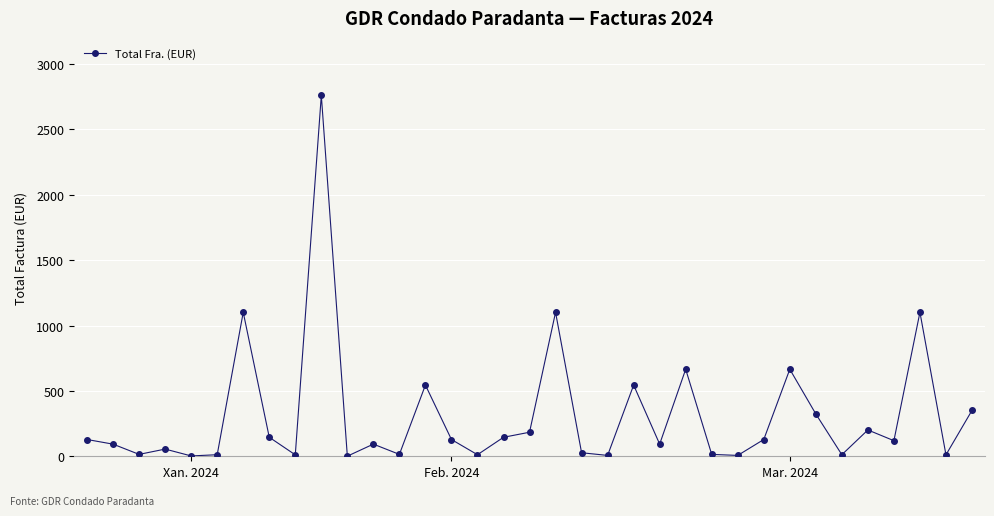

What is the value of the 24th point from the left?

665.5